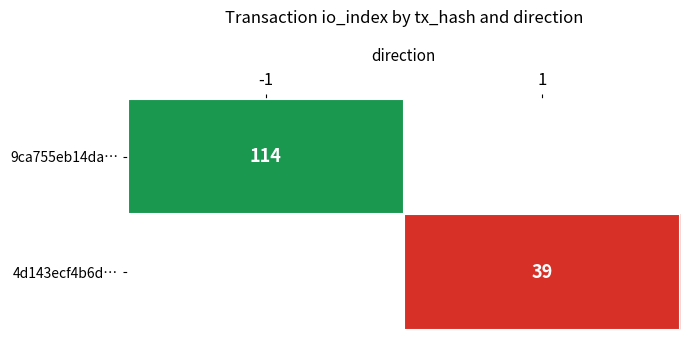

Is it true that 9ca755eb14da… equals 41 at -1?

False